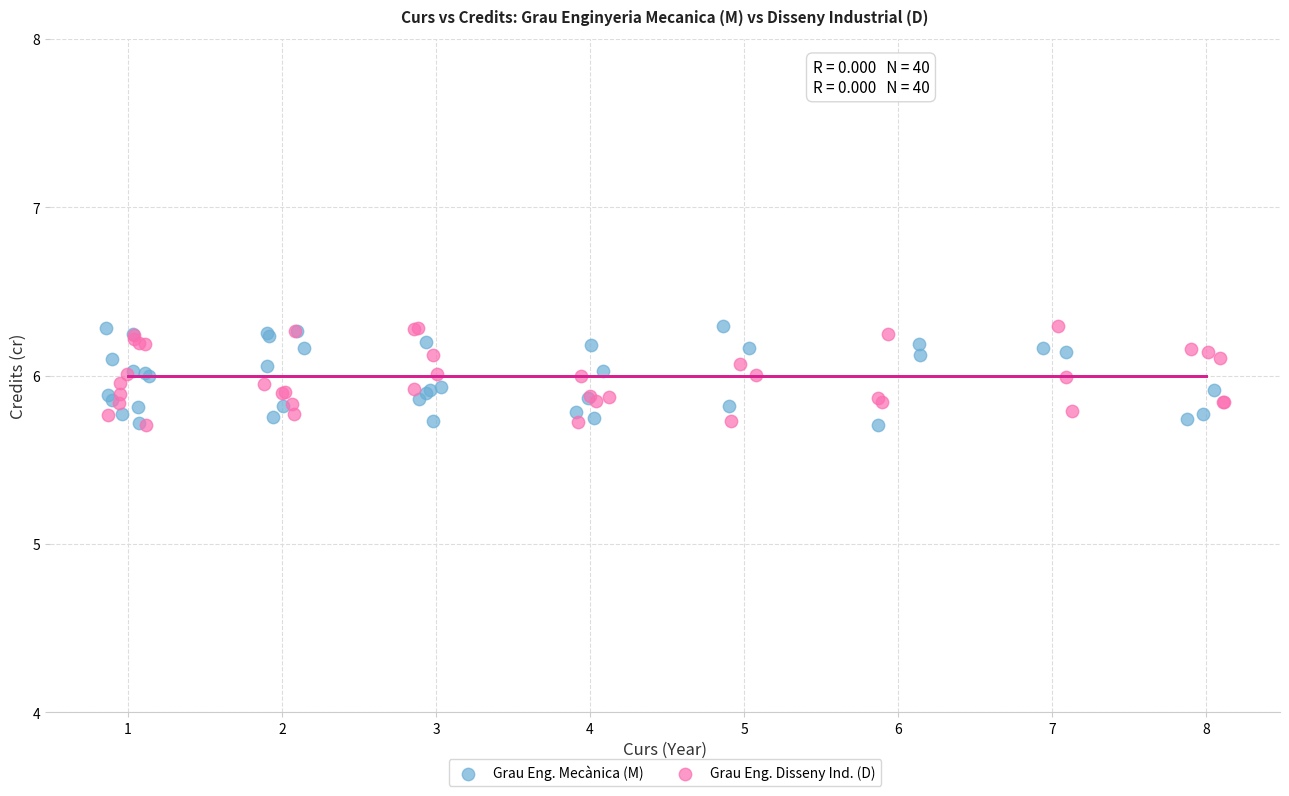

What are all the series names shown in the legend?

Grau Eng. Mecànica (M), Grau Eng. Disseny Ind. (D)